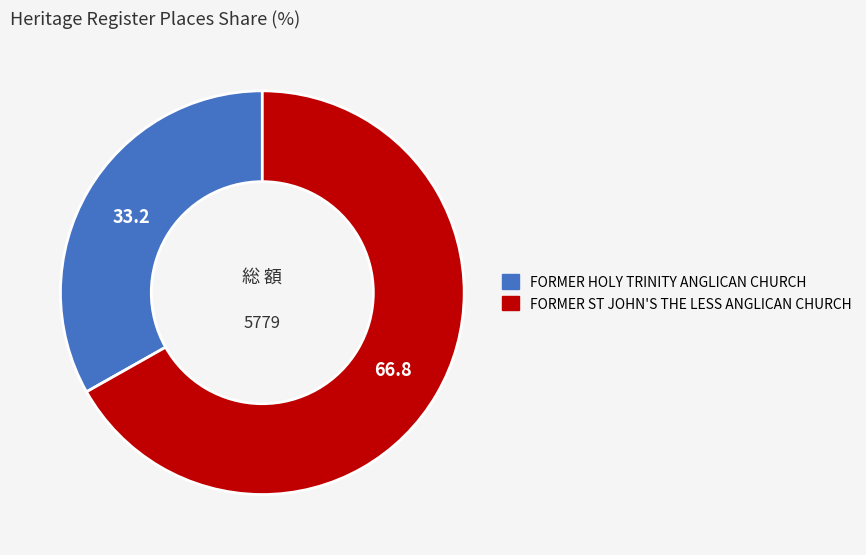

Combined, do FORMER ST JOHN'S THE LESS ANGLICAN CHURCH and FORMER HOLY TRINITY ANGLICAN CHURCH account for over 50%?

Yes